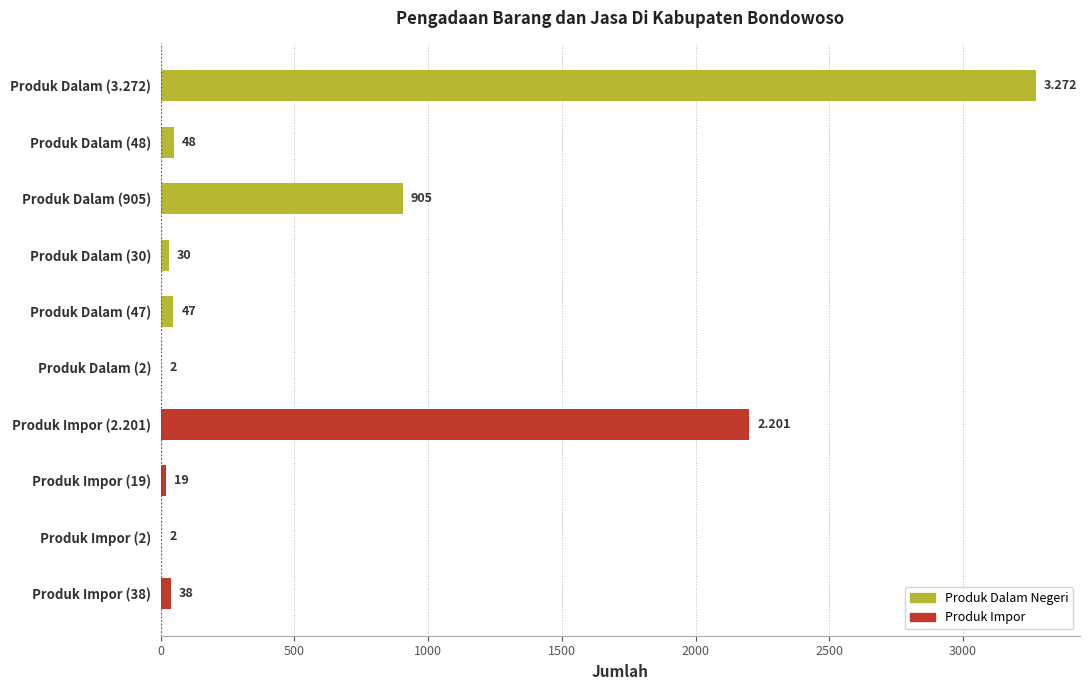

How many categories are shown in the chart?

10